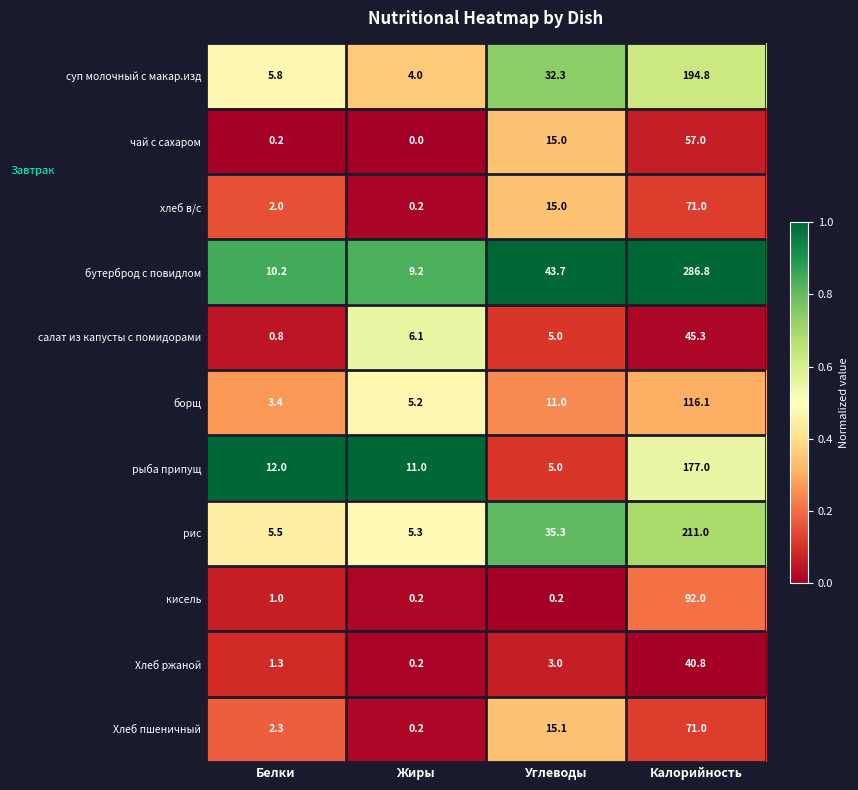

Where does the рис series first go above 35?

Углеводы